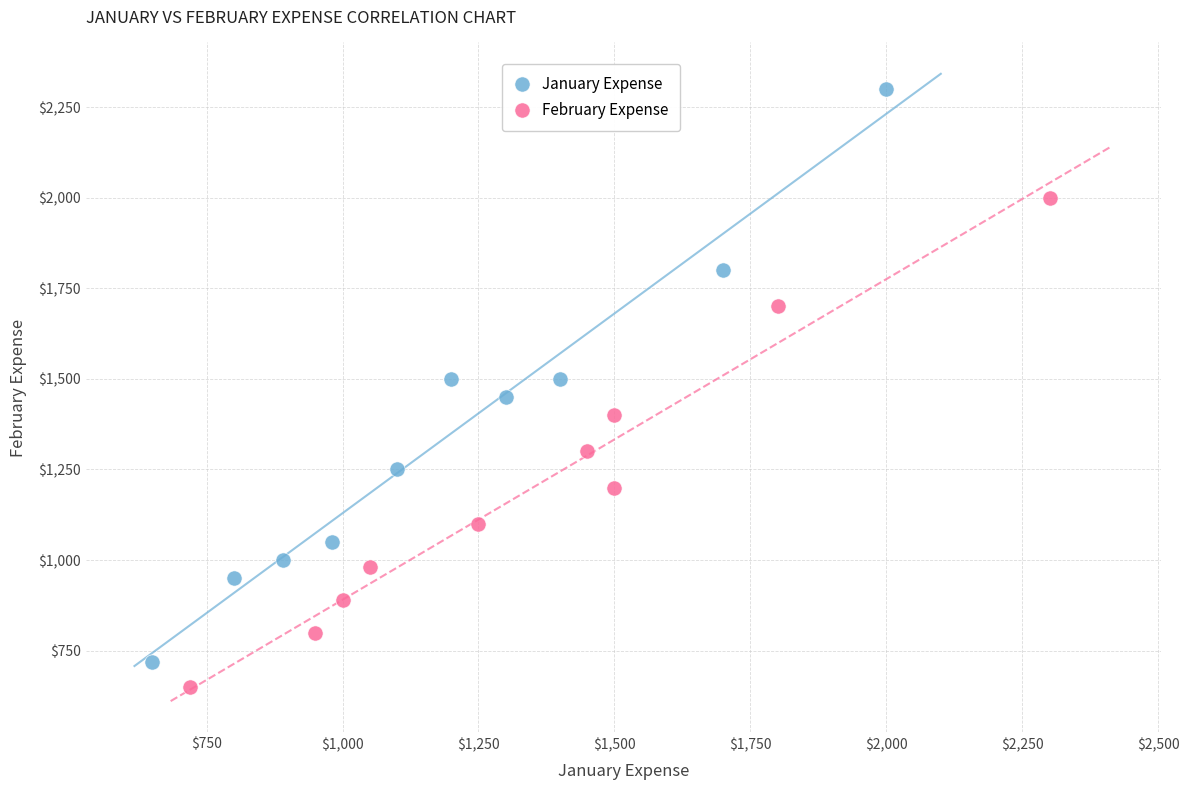

What are all the series names shown in the legend?

January Expense, February Expense